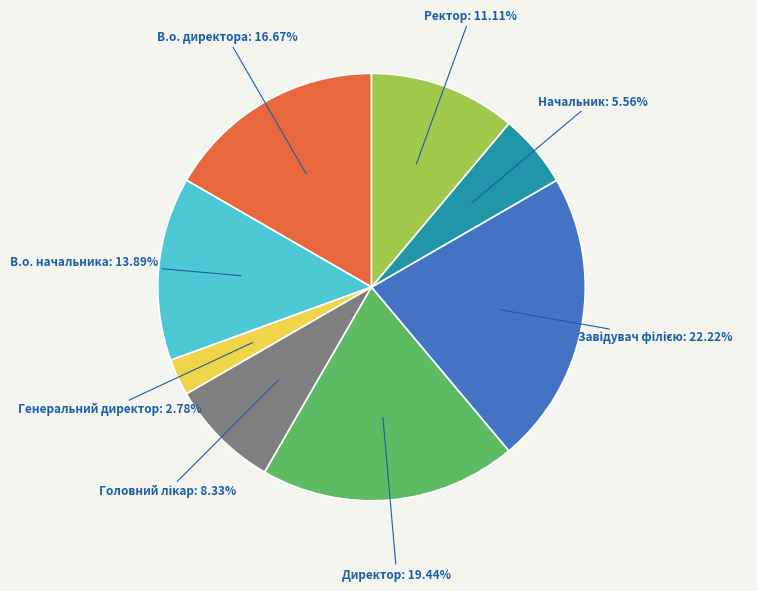

Which slice is the smallest?

Генеральний директор